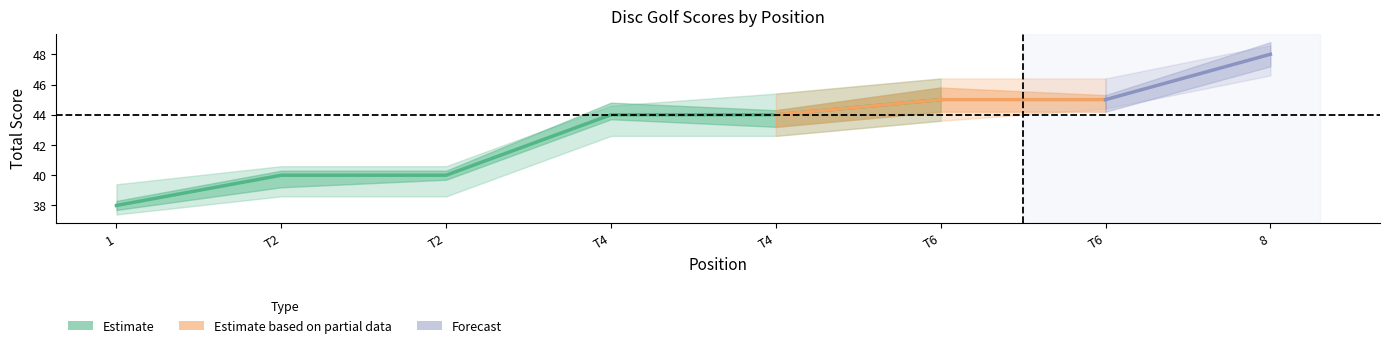

What is the label of the 3rd point from the left?

T2